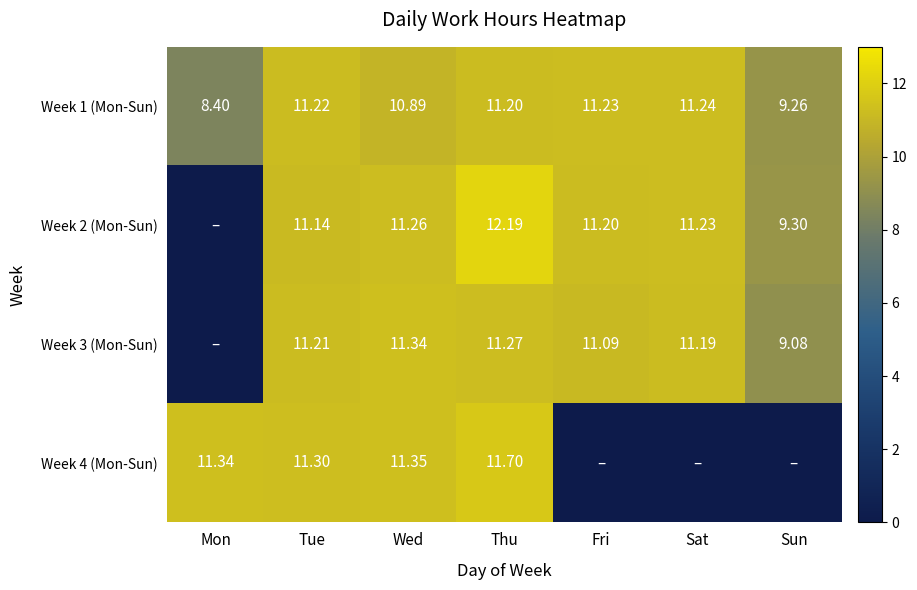

At Tue, list the series in order from largest to smallest.

Week 4 (Mon-Sun), Week 1 (Mon-Sun), Week 3 (Mon-Sun), Week 2 (Mon-Sun)